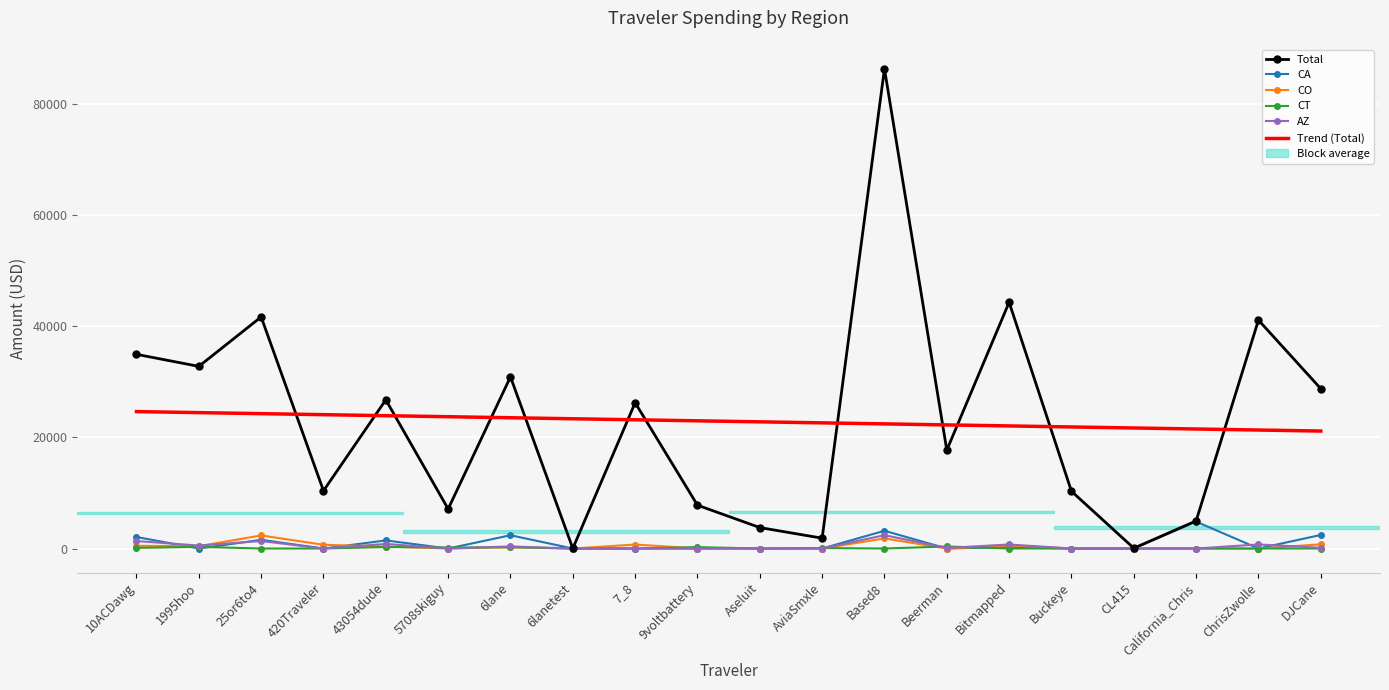

How many values in the Total series exceed 26253?

10